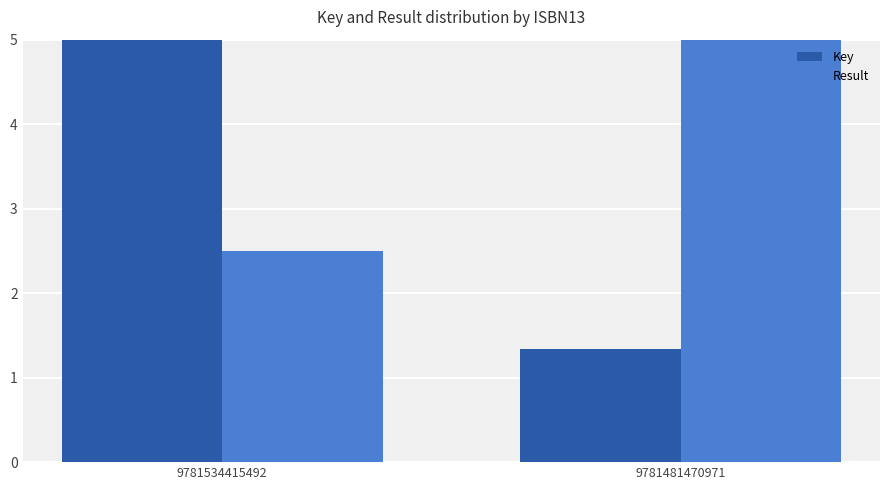

What is the minimum value for Key?

1.3